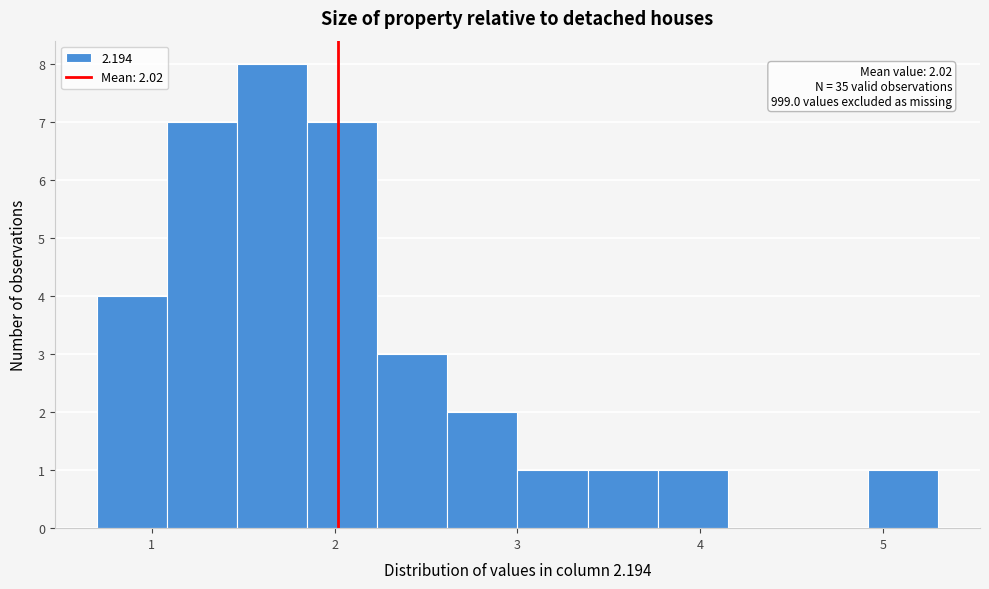

Read against the x-axis, roughly where is the centre of the tallest bar?

1.7